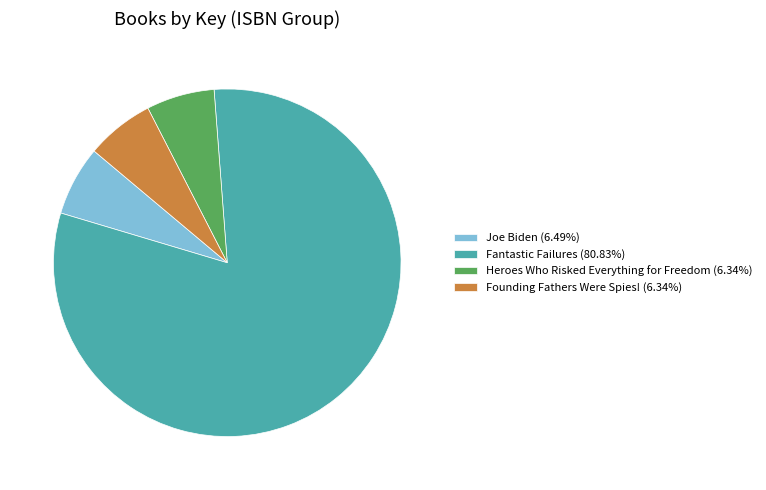

Is it true that Heroes Who Risked Everything for Freedom is 6% of the pie?

True